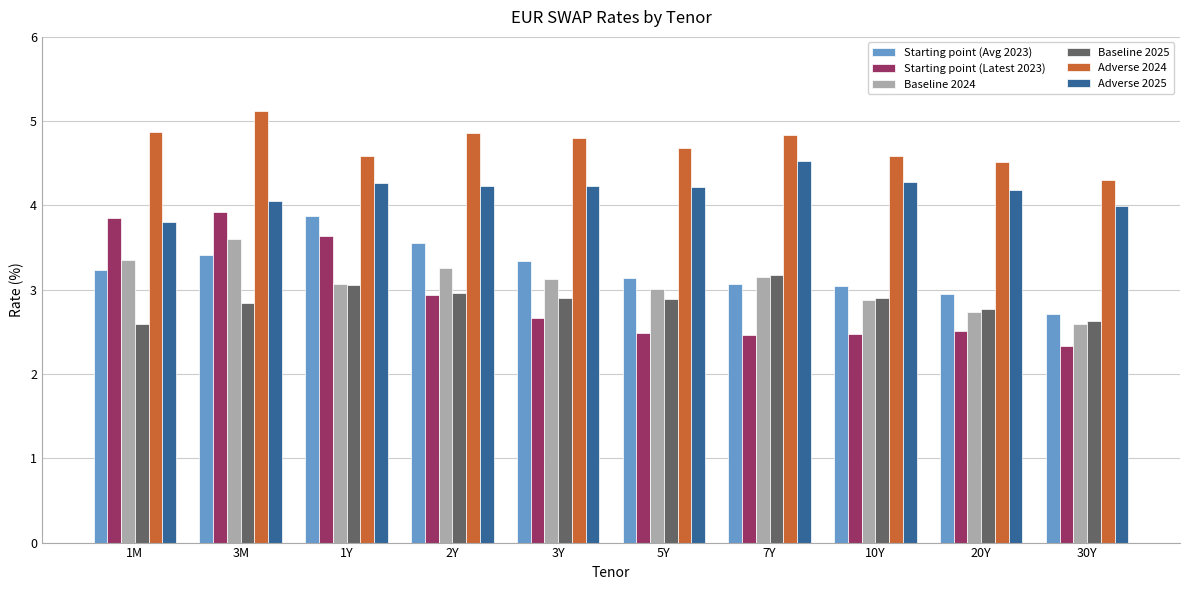

The value of Baseline 2025 at 10Y is 2.9. True or false?

True